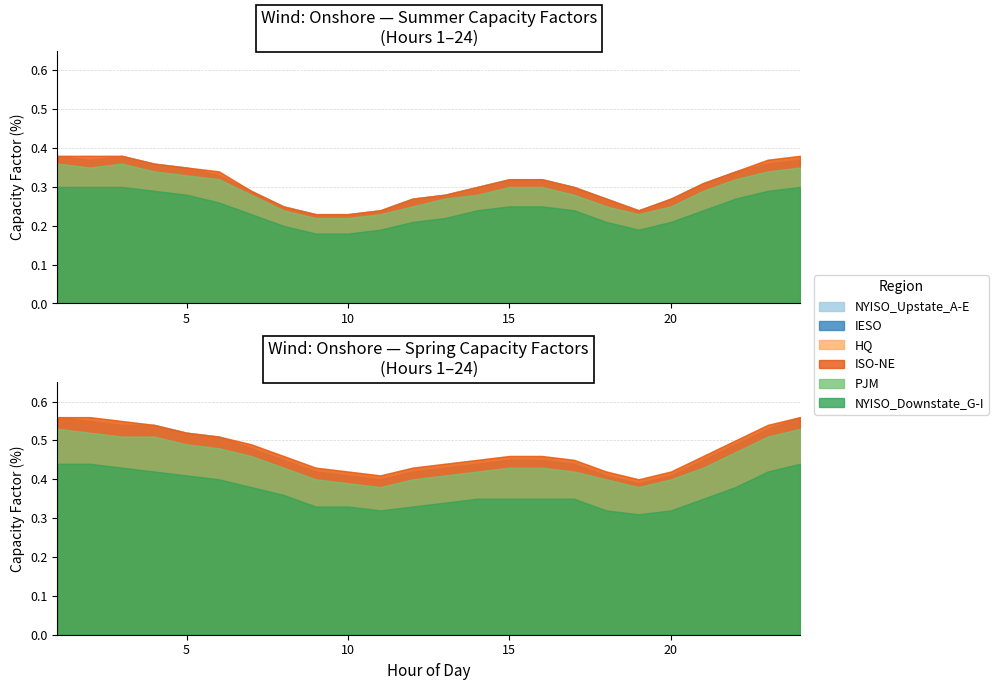

Is the value of HQ at 19 greater than the value of NYISO_Downstate_G-I at 4?

No